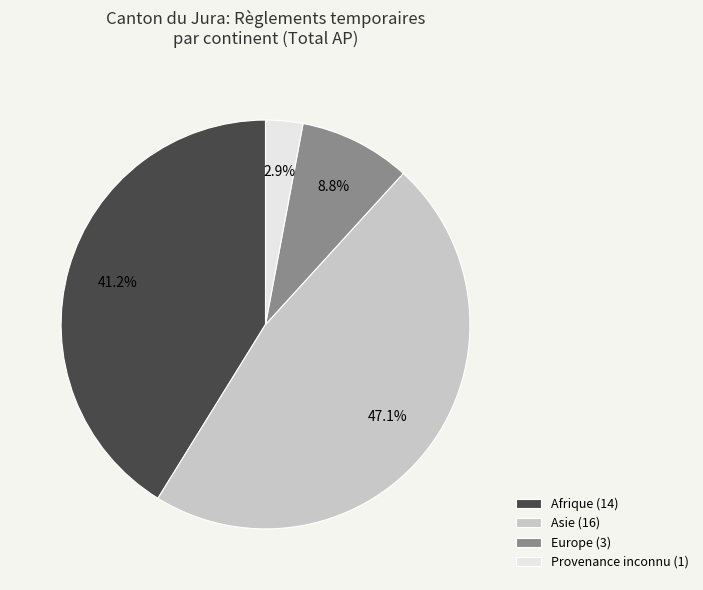

Is there any slice that represents more than half of the pie?

No